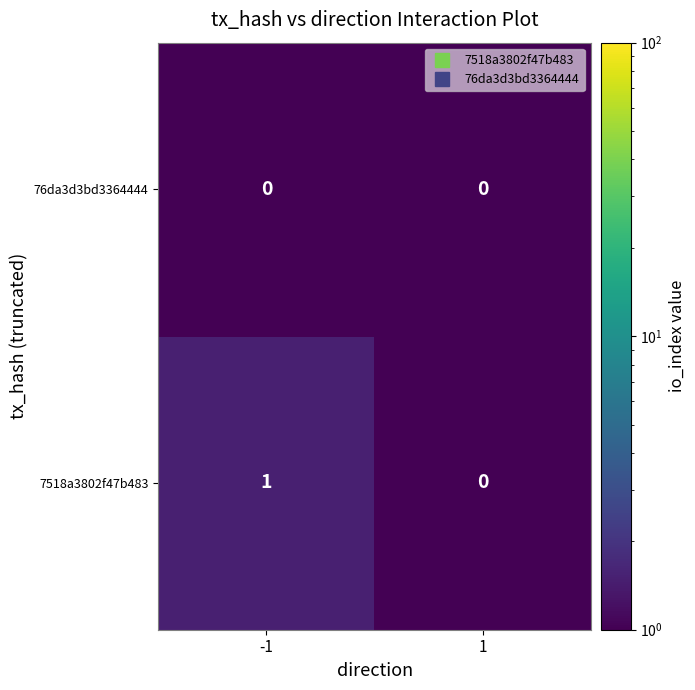

Which series has the largest total across all categories?

7518a3802f47b483